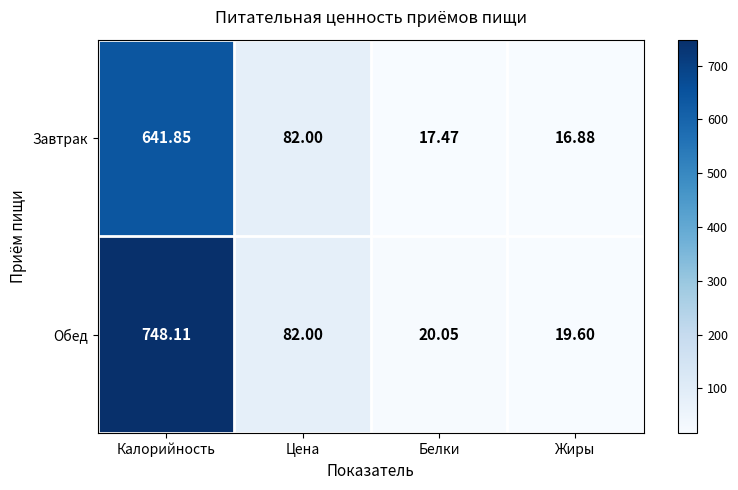

Rank the series by their average value, from lowest to highest.

Завтрак, Обед